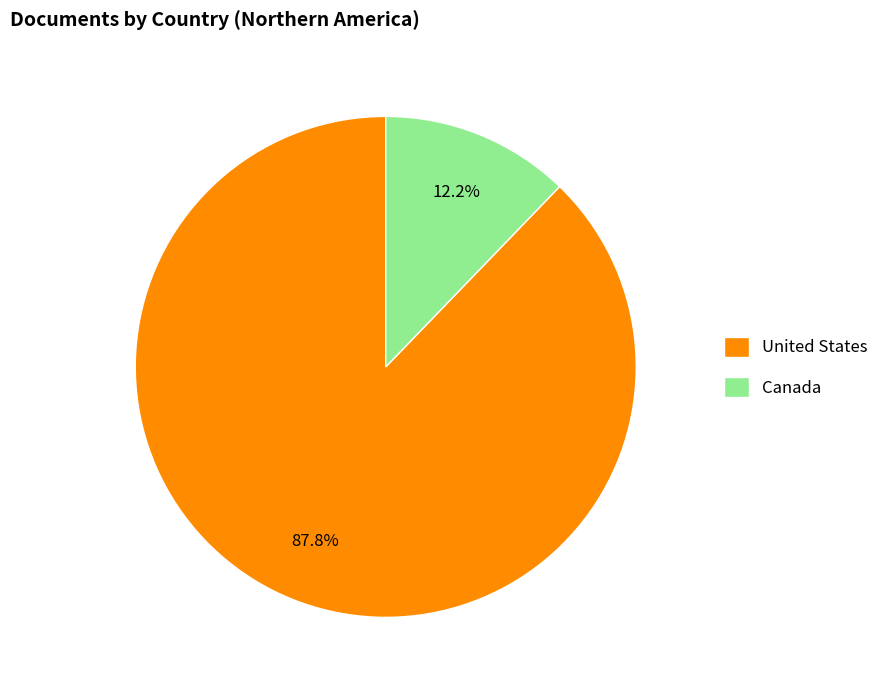

Is it true that Canada is 3% of the pie?

False